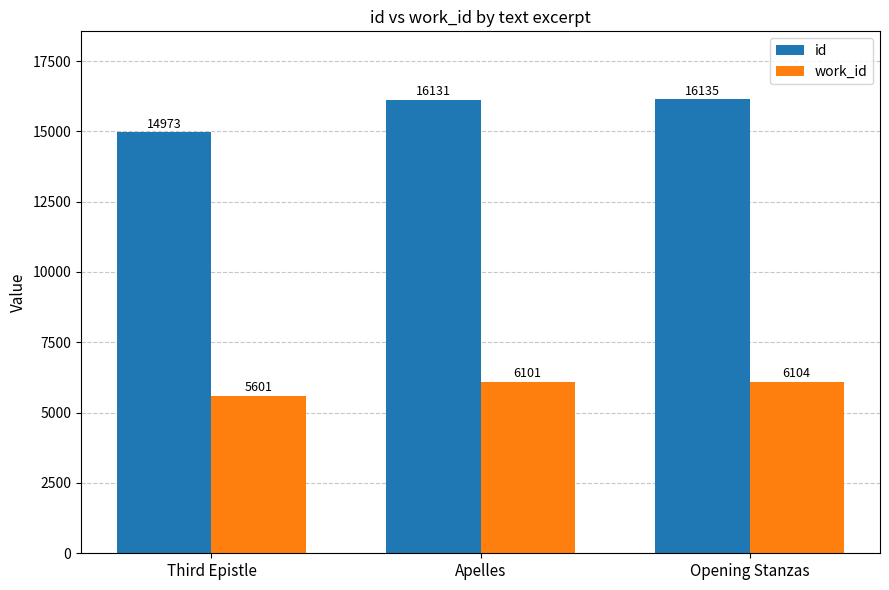

How many groups of bars are there?

3